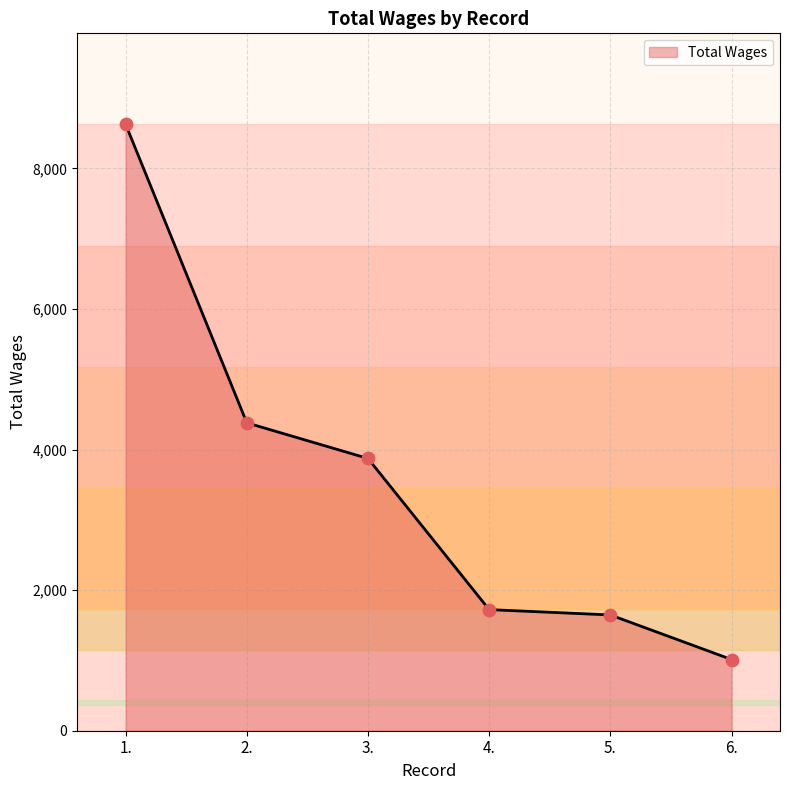

Approximately how many times larger is the value at 6. compared to 1.?

0.1